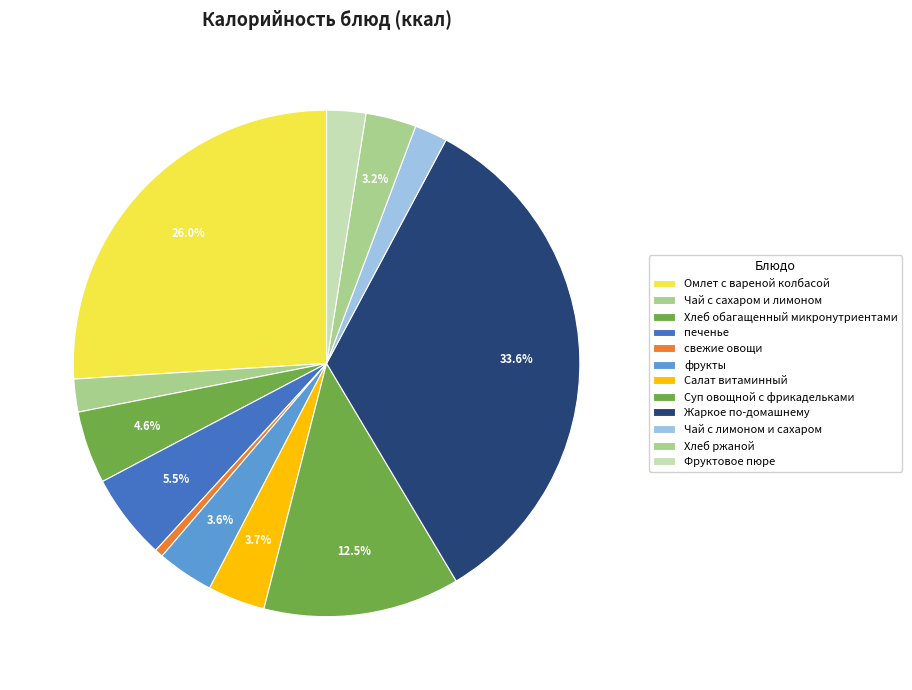

True or false: Фруктовое пюре accounts for 15% of the total.

False